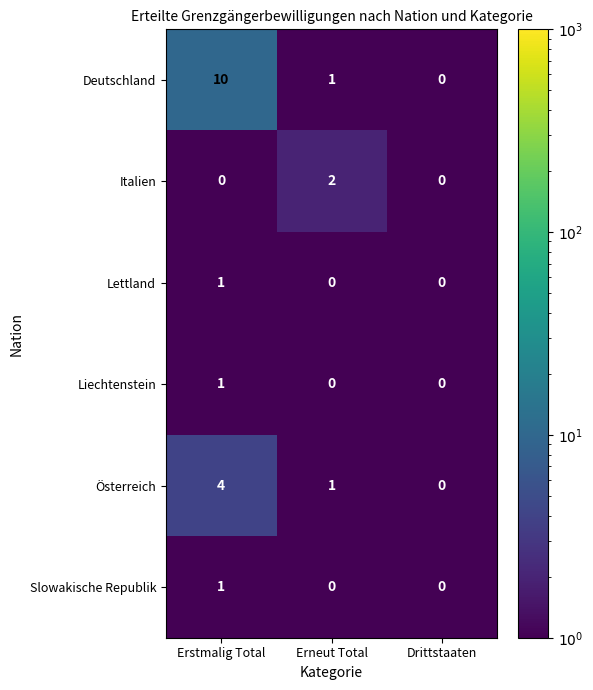

Count the Italien values in the range 0 to 2.

3